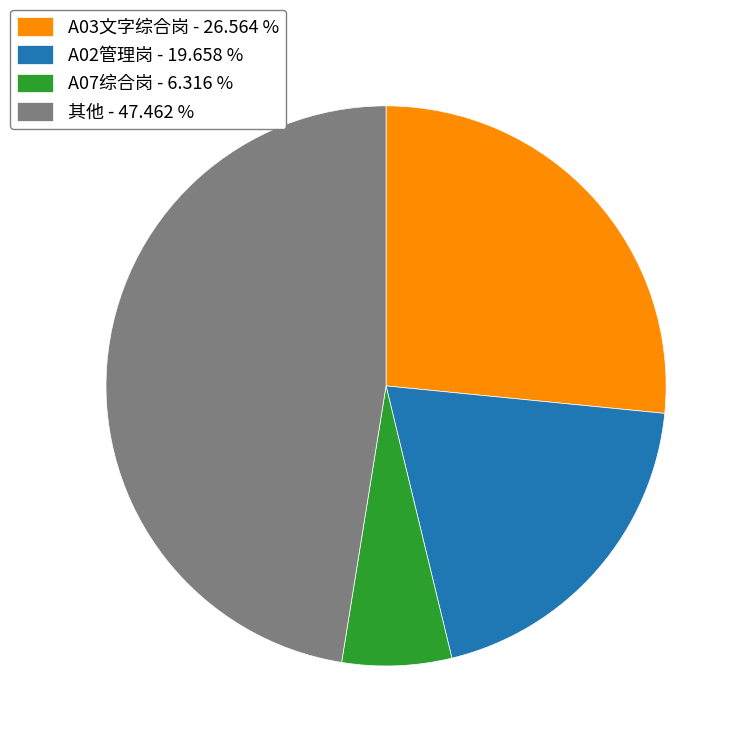

Rank the categories by value from highest to lowest.

其他 - 47.462 %, A03文字综合岗 - 26.564 %, A02管理岗 - 19.658 %, A07综合岗 - 6.316 %